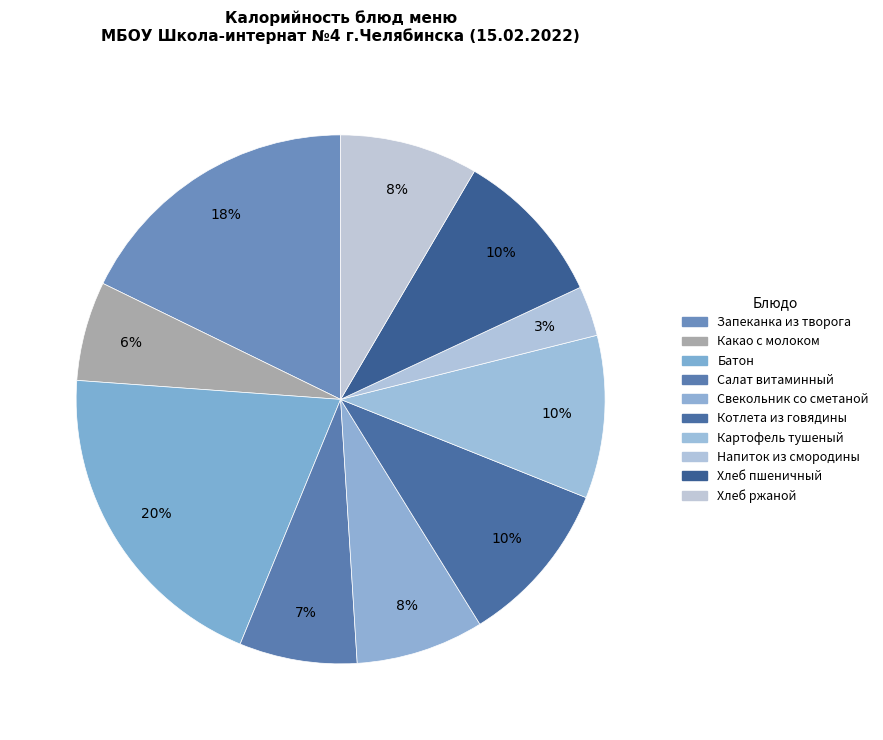

Is there any slice that represents more than half of the pie?

No